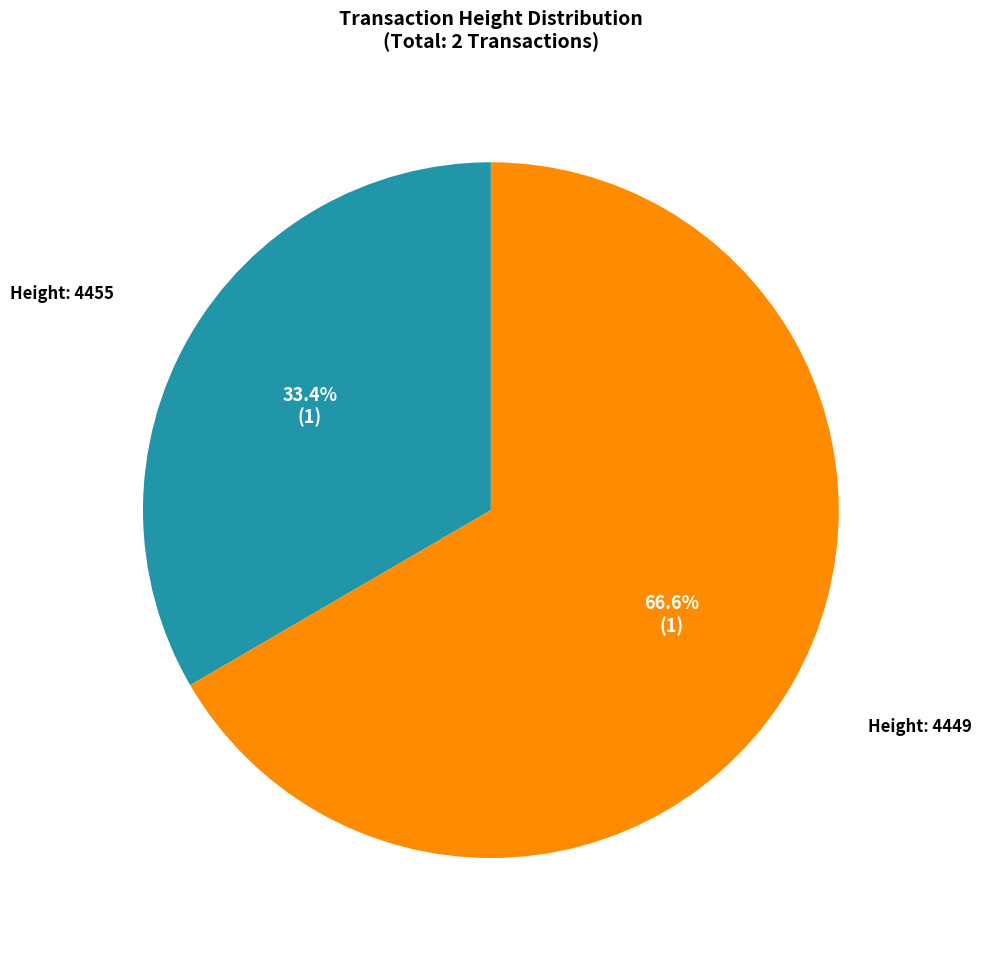

How many slices are in this pie chart?

2